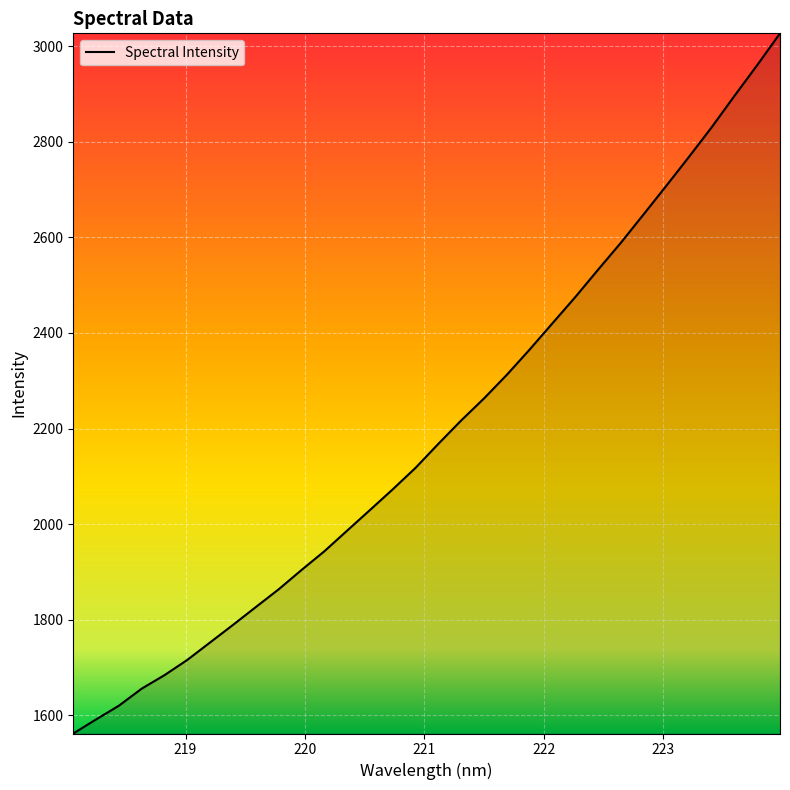

What is the difference between the maximum and minimum values?

1464.6